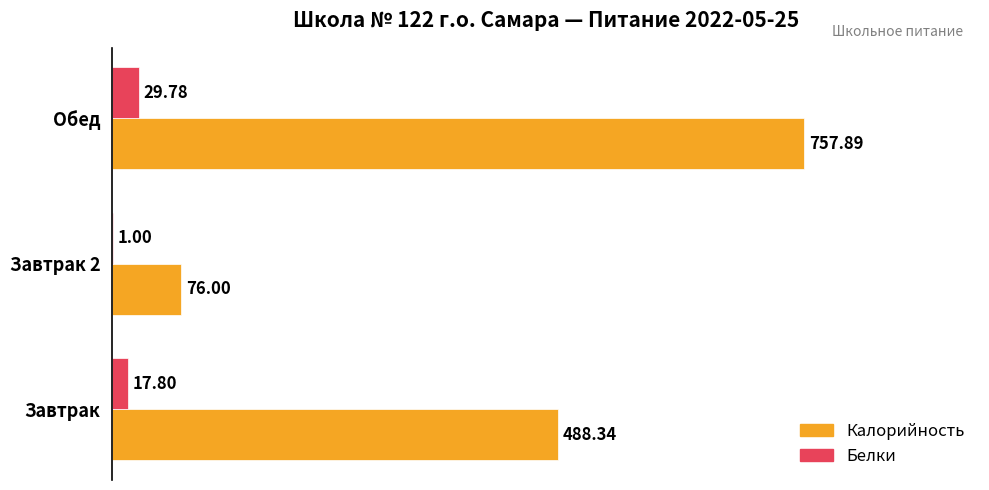

What is the sum of all Белки values?

48.6